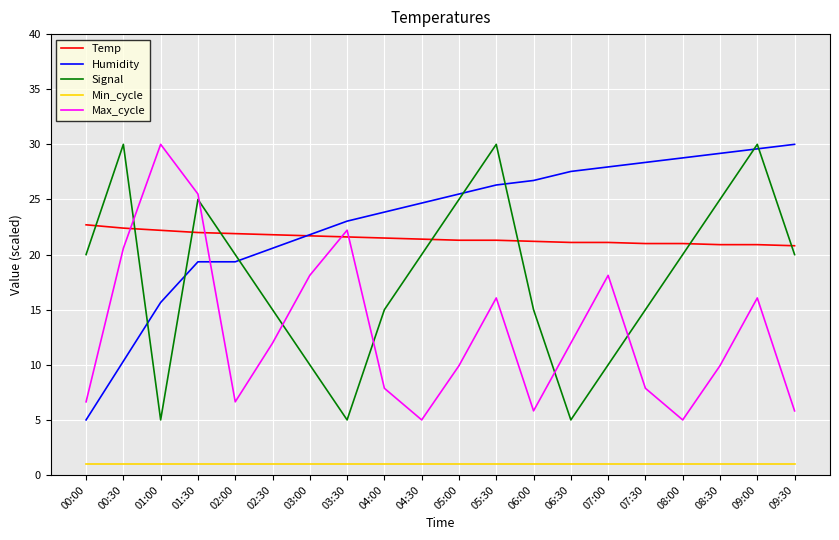

Is this an area chart (filled region under the line)?

No